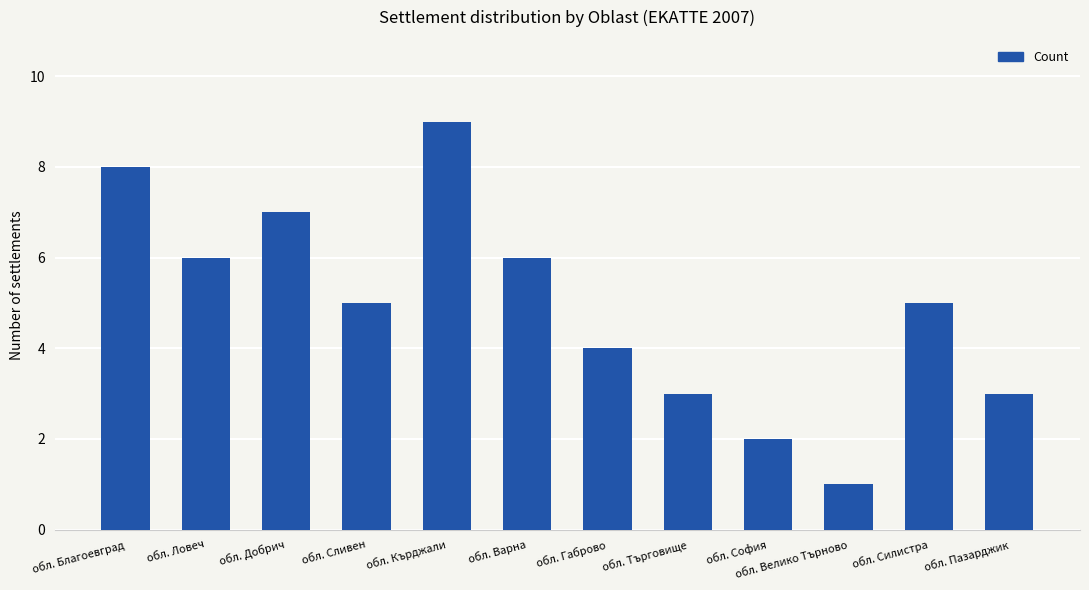

At which category does the chart reach its minimum across all series?

обл. Велико Търново